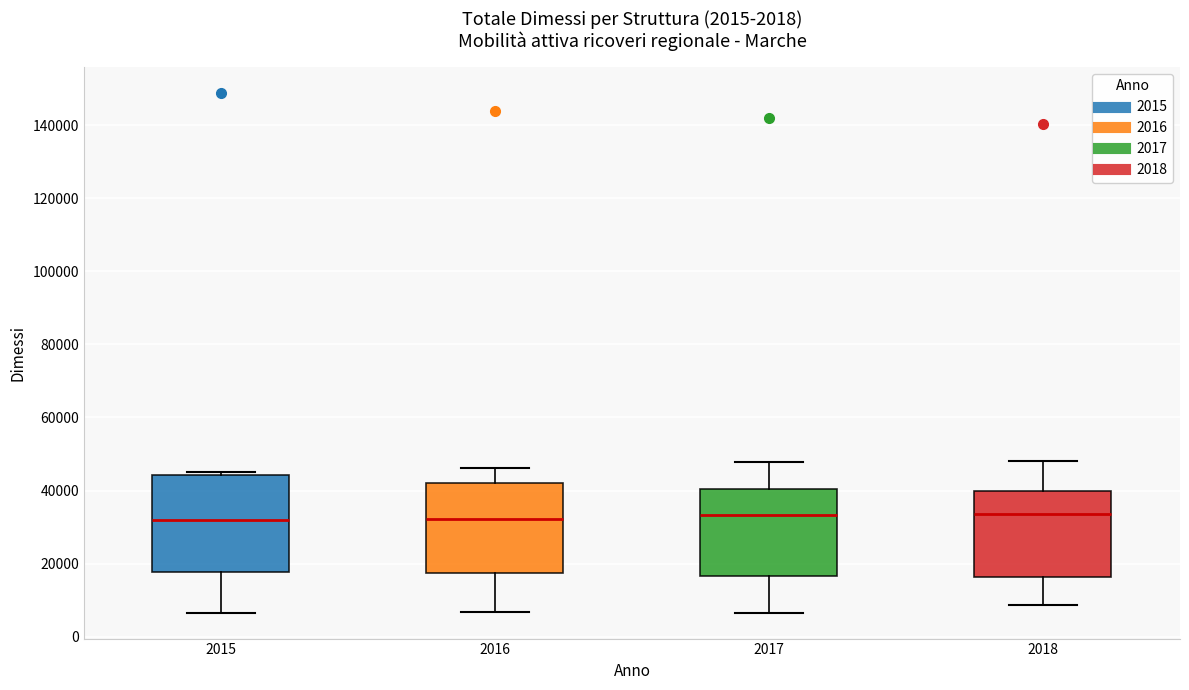

Reading left to right, transcribe this box plot: for each box, give where its median line is, the range the box spans, and where its two whiskers end, as read against the y-axis. The values are not printed on the chart, so give them approximately, as read against the axis.

2015: median 32000, box 18000 to 44000, whiskers 6000 to 44000 (just above the box's upper edge)
2016: median 32000, box 18000 to 42000, whiskers 6000 to 46000
2017: median 34000, box 16000 to 40000, whiskers 6000 to 48000
2018: median 34000, box 16000 to 40000, whiskers 8000 to 48000